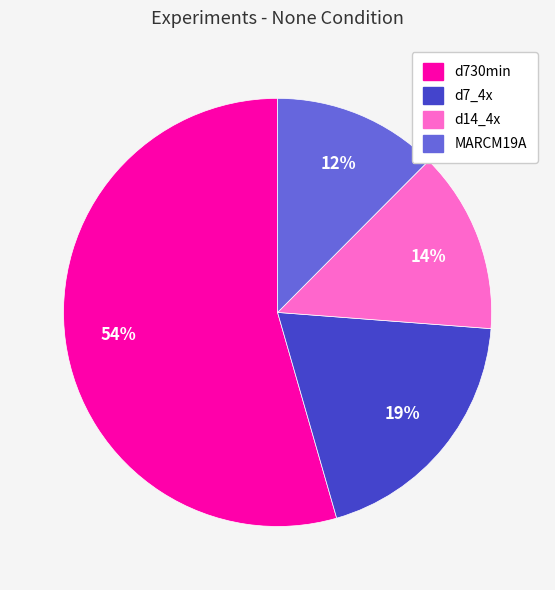

Which slice is the smallest?

MARCM19A